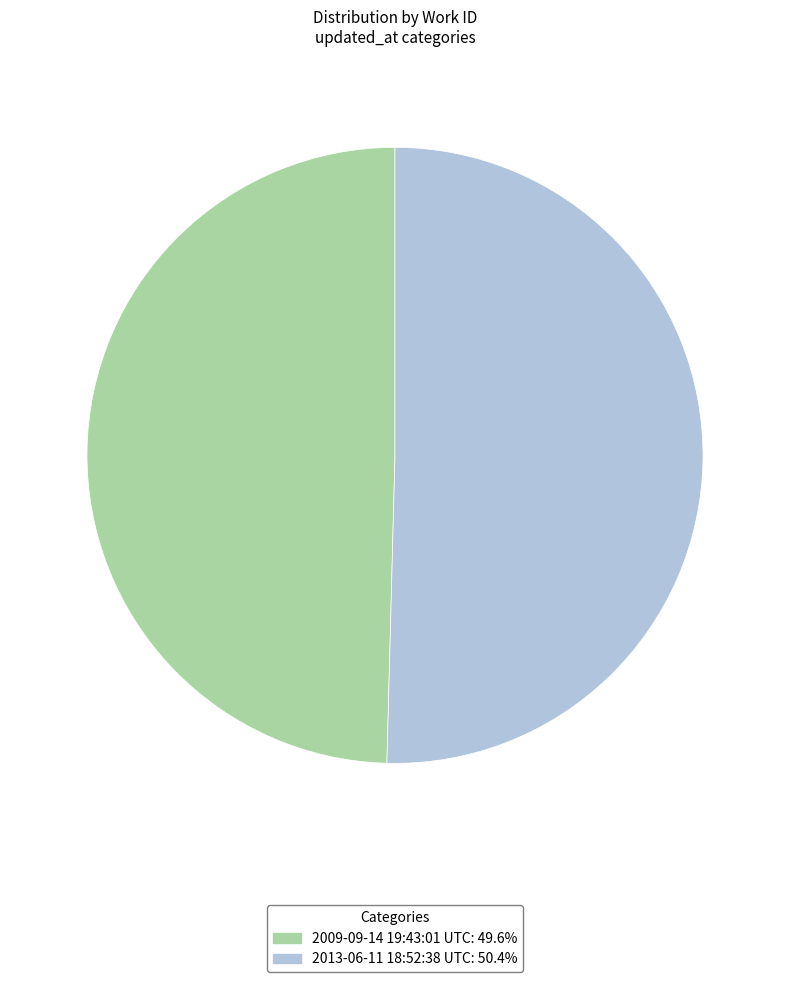

Which slice is the largest?

2013-06-11 18:52:38 UTC